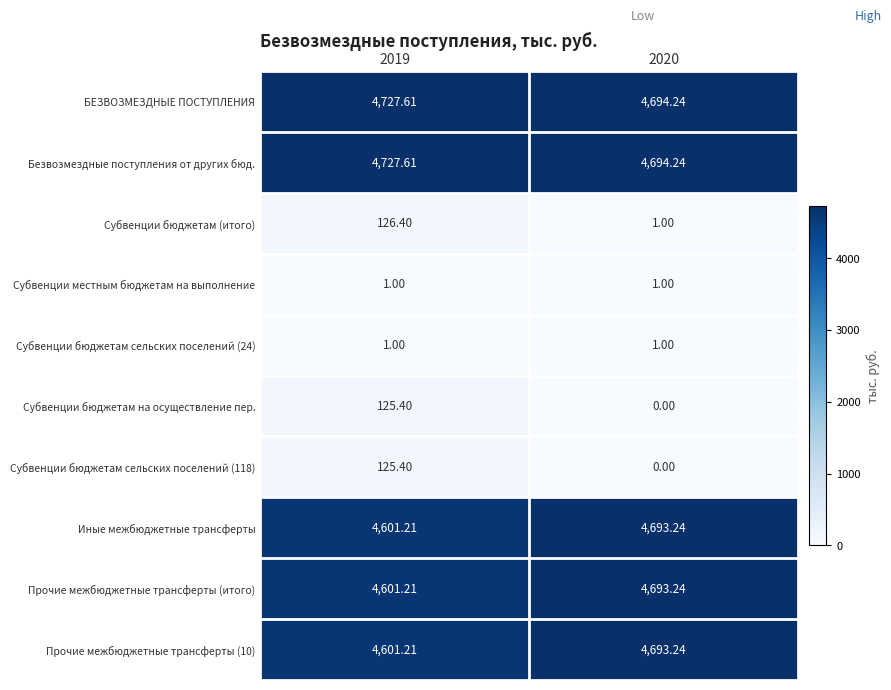

Is the value of Субвенции местным бюджетам на выполнение at 2020 greater than the value of Субвенции бюджетам на осуществление пер. at 2019?

No